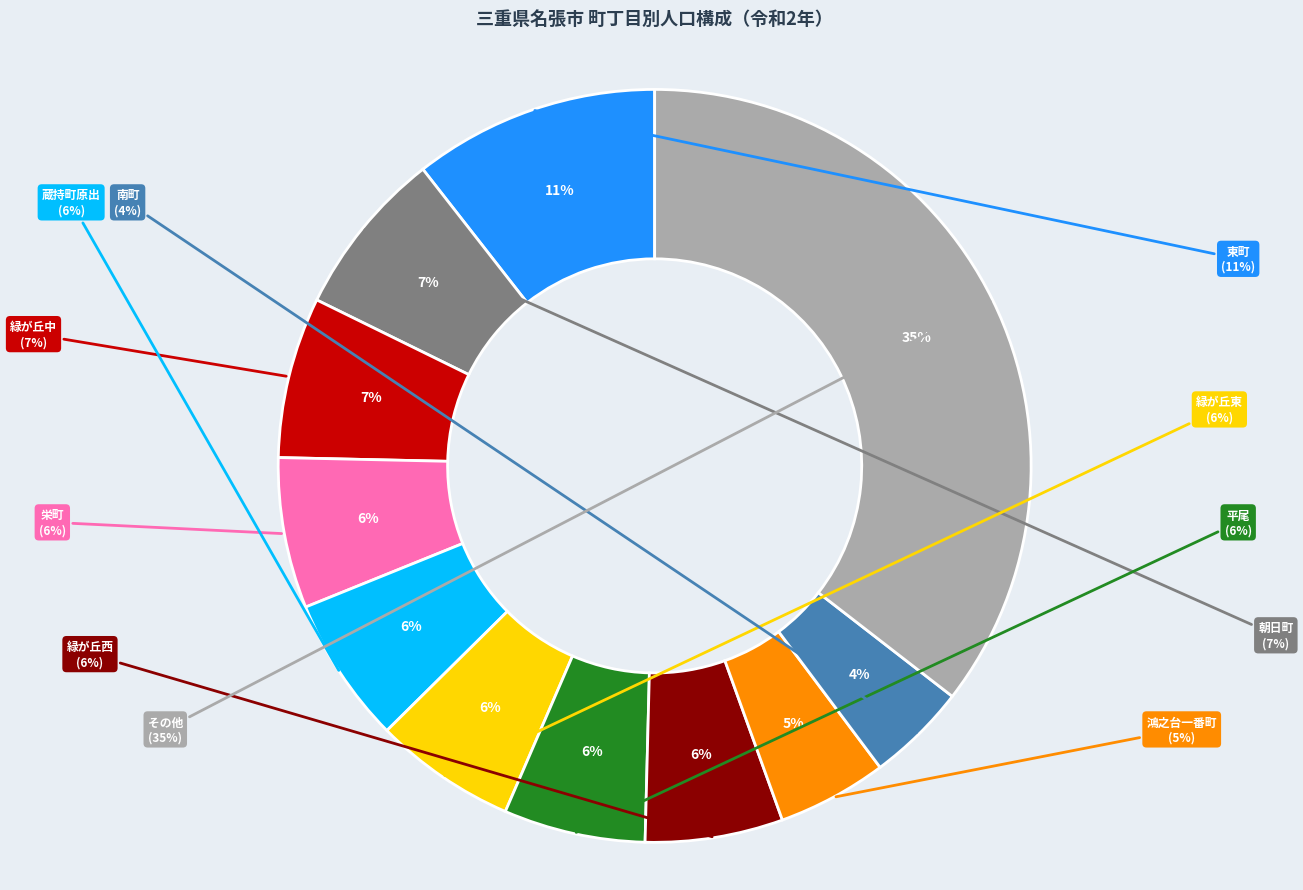

Is there a majority slice in this chart?

No